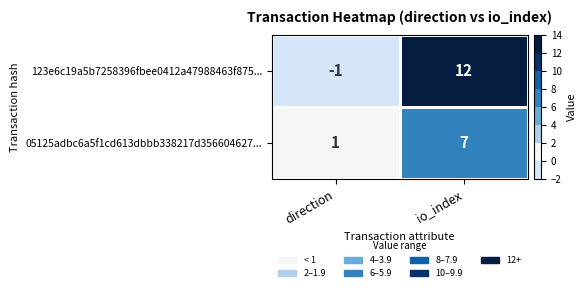

At which label is 05125adbc6a5f1cd613dbbb338217d356604627... closest to 4?

direction